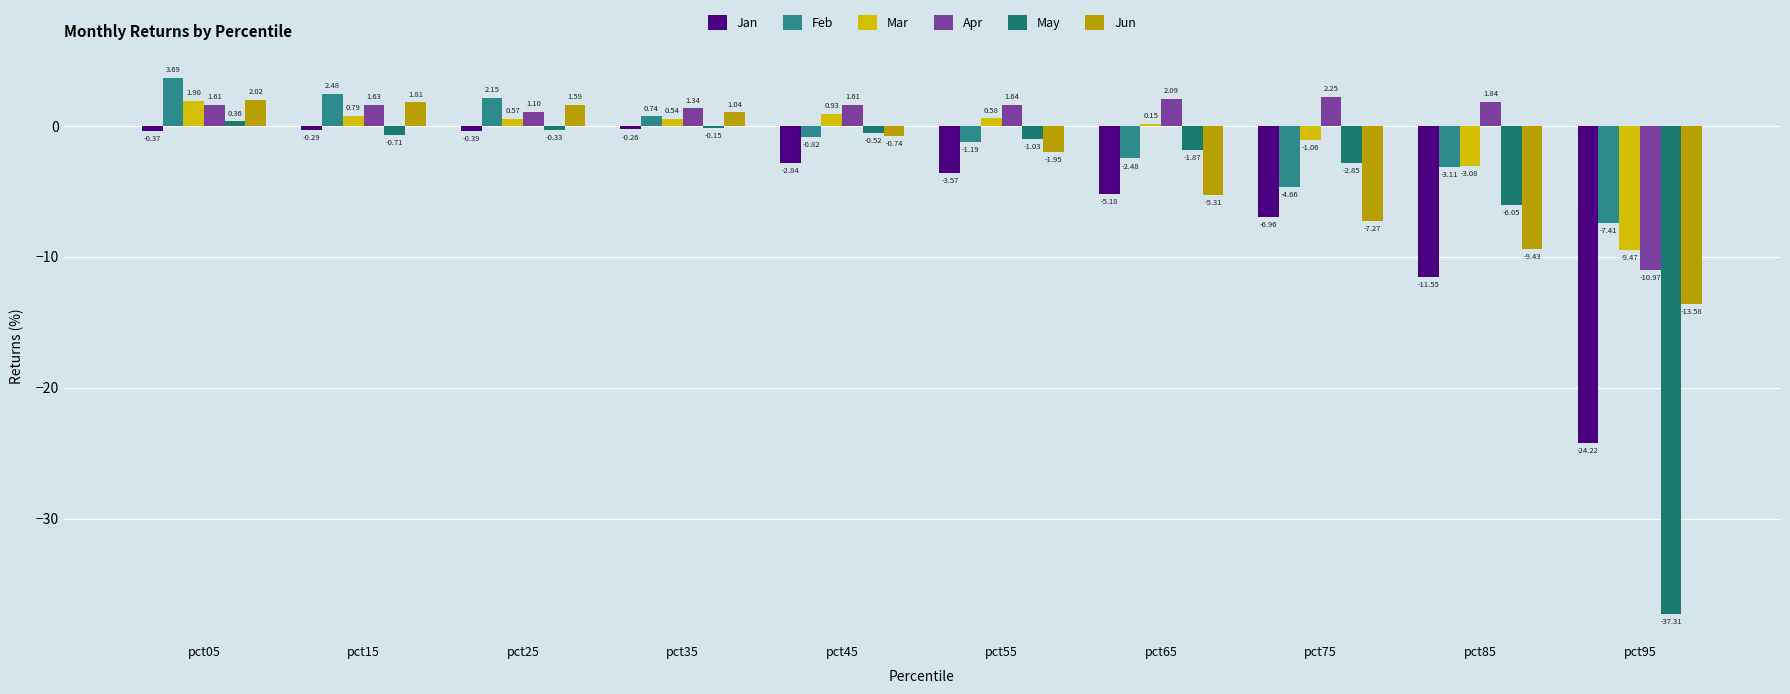

Which series has the widest spread of values?

May